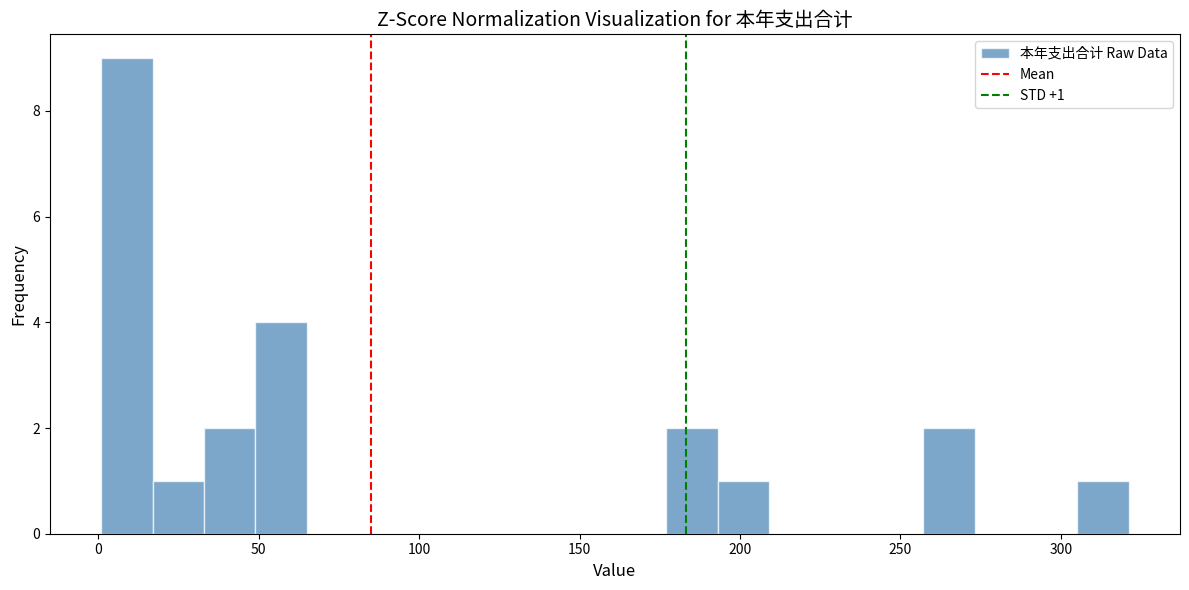

Read against the x-axis, roughly where is the centre of the tallest bar?

10